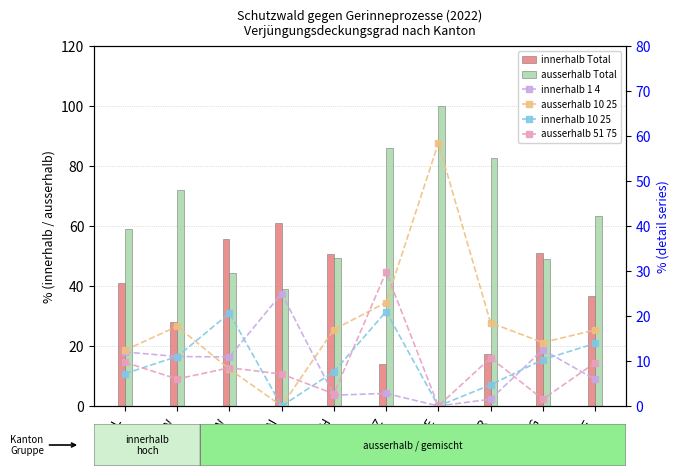

What position from the left is AI?

4